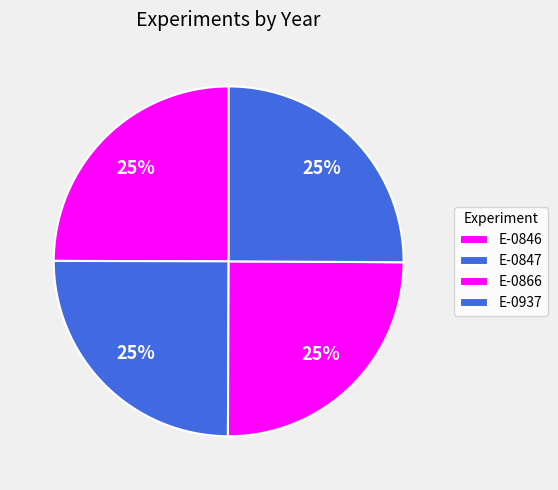

Rank the categories by value from lowest to highest.

E-0846, E-0847, E-0866, E-0937